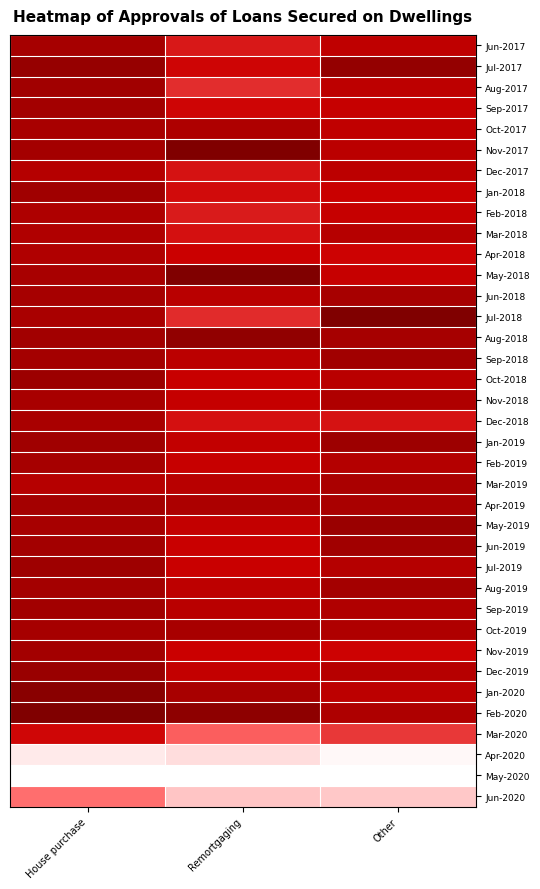

Reading right to left, extract all data points from this chart.

Jun-2017: Other=0.8	Remortgaging=0.7	House purchase=0.9
Jul-2017: Other=0.9	Remortgaging=0.7	House purchase=0.9
Aug-2017: Other=0.8	Remortgaging=0.6	House purchase=0.9
Sep-2017: Other=0.8	Remortgaging=0.7	House purchase=0.9
Oct-2017: Other=0.8	Remortgaging=0.8	House purchase=0.9
Nov-2017: Other=0.8	Remortgaging=1.0	House purchase=0.9
Dec-2017: Other=0.8	Remortgaging=0.7	House purchase=0.8
Jan-2018: Other=0.8	Remortgaging=0.7	House purchase=0.9
Feb-2018: Other=0.8	Remortgaging=0.7	House purchase=0.8
Mar-2018: Other=0.8	Remortgaging=0.7	House purchase=0.8
Apr-2018: Other=0.7	Remortgaging=0.8	House purchase=0.8
May-2018: Other=0.8	Remortgaging=1.0	House purchase=0.9
Jun-2018: Other=0.9	Remortgaging=0.8	House purchase=0.9
Jul-2018: Other=1.0	Remortgaging=0.6	House purchase=0.9
Aug-2018: Other=0.9	Remortgaging=0.9	House purchase=0.9
Sep-2018: Other=0.9	Remortgaging=0.8	House purchase=0.9
Oct-2018: Other=0.8	Remortgaging=0.8	House purchase=0.9
Nov-2018: Other=0.8	Remortgaging=0.8	House purchase=0.9
Dec-2018: Other=0.7	Remortgaging=0.7	House purchase=0.9
Jan-2019: Other=0.9	Remortgaging=0.8	House purchase=0.9
Feb-2019: Other=0.8	Remortgaging=0.8	House purchase=0.9
Mar-2019: Other=0.9	Remortgaging=0.8	House purchase=0.8
Apr-2019: Other=0.9	Remortgaging=0.9	House purchase=0.9
May-2019: Other=0.9	Remortgaging=0.8	House purchase=0.9
Jun-2019: Other=0.9	Remortgaging=0.8	House purchase=0.9
Jul-2019: Other=0.8	Remortgaging=0.8	House purchase=0.9
Aug-2019: Other=0.9	Remortgaging=0.8	House purchase=0.9
Sep-2019: Other=0.8	Remortgaging=0.8	House purchase=0.9
Oct-2019: Other=0.8	Remortgaging=0.9	House purchase=0.9
Nov-2019: Other=0.7	Remortgaging=0.8	House purchase=0.9
Dec-2019: Other=0.8	Remortgaging=0.8	House purchase=0.9
Jan-2020: Other=0.8	Remortgaging=0.9	House purchase=1.0
Feb-2020: Other=0.8	Remortgaging=1.0	House purchase=1.0
Mar-2020: Other=0.6	Remortgaging=0.5	House purchase=0.7
Apr-2020: Other=0.0	Remortgaging=0.2	House purchase=0.1
May-2020: Other=0.0	Remortgaging=0.0	House purchase=0.0
Jun-2020: Other=0.3	Remortgaging=0.3	House purchase=0.5